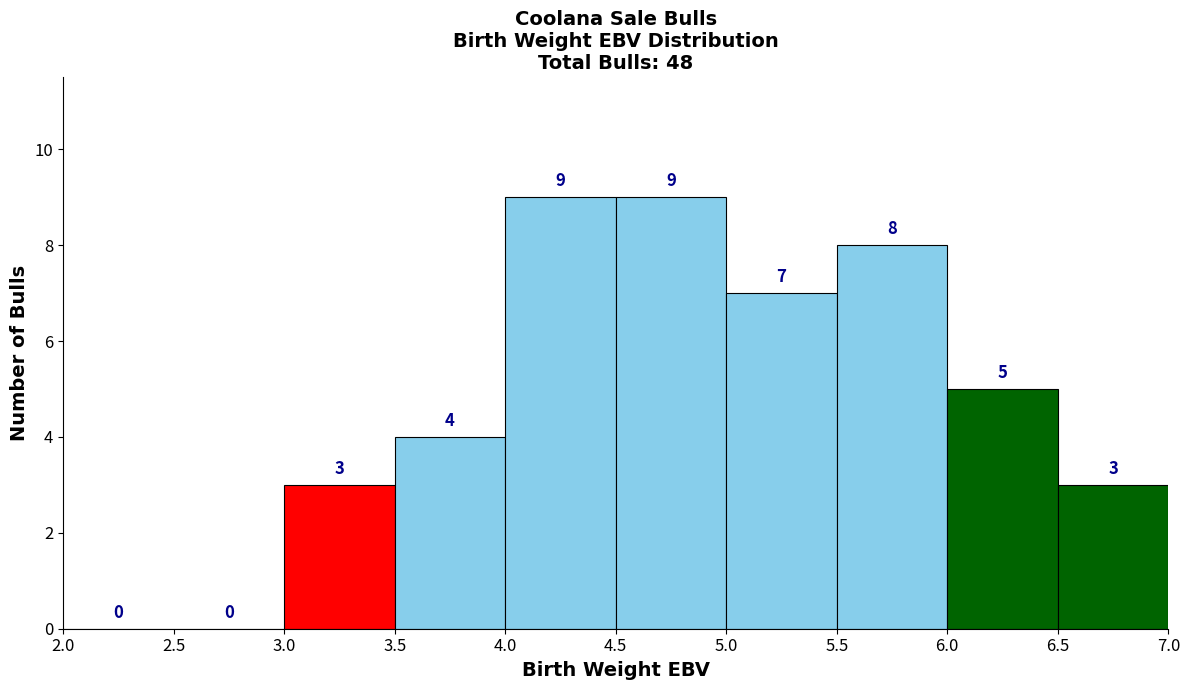

What is the height of the bar covering 4.5 to 5.0 on the x-axis?

9